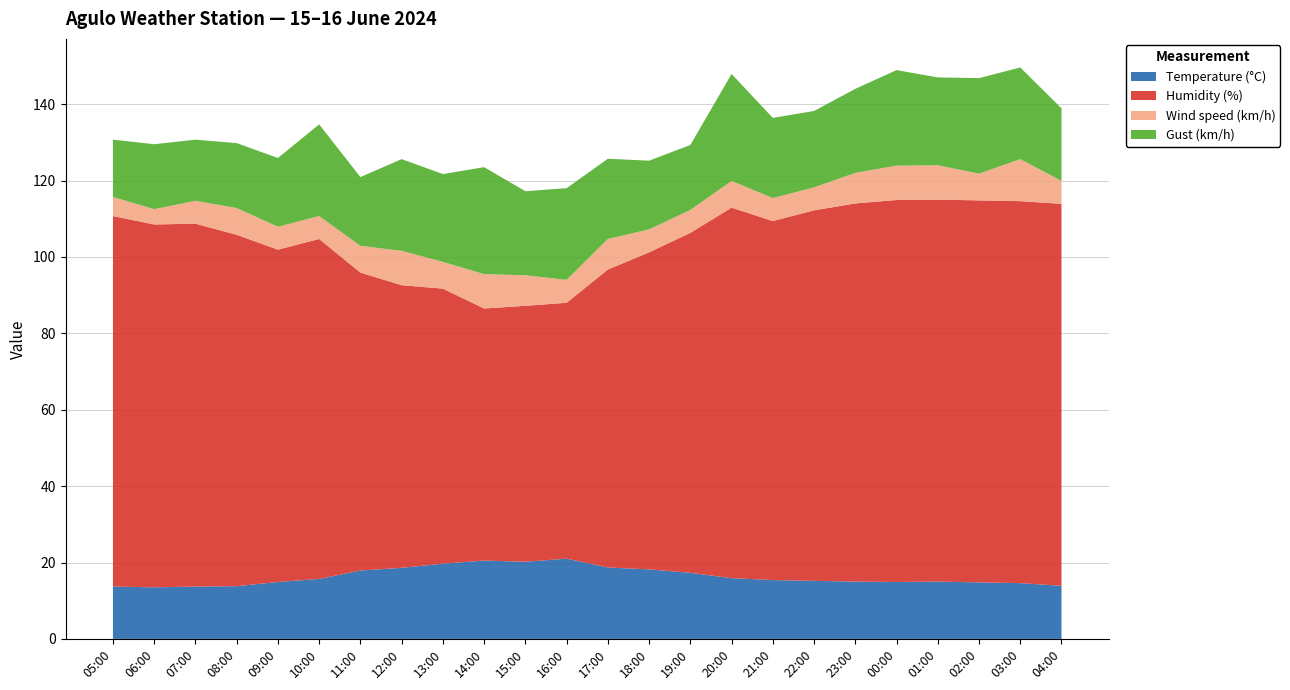

Reading right to left, list all the values displayed in this chart.

Temperature (°C): 04:00=13.9	03:00=14.6	02:00=14.8	01:00=15.0	00:00=14.9	23:00=15.0	22:00=15.2	21:00=15.4	20:00=15.9	19:00=17.3	18:00=18.2	17:00=18.7	16:00=21.0	15:00=20.2	14:00=20.5	13:00=19.7	12:00=18.6	11:00=17.9	10:00=15.7	09:00=14.9	08:00=13.8	07:00=13.7	06:00=13.5	05:00=13.7
Humidity (%): 04:00=100.0	03:00=100.0	02:00=100.0	01:00=100.0	00:00=100.0	23:00=99.0	22:00=97.0	21:00=94.0	20:00=97.0	19:00=89.0	18:00=83.0	17:00=78.0	16:00=67.0	15:00=67.0	14:00=66.0	13:00=72.0	12:00=74.0	11:00=78.0	10:00=89.0	09:00=87.0	08:00=92.0	07:00=95.0	06:00=95.0	05:00=97.0
Wind speed (km/h): 04:00=6.0	03:00=11.0	02:00=7.0	01:00=9.0	00:00=9.0	23:00=8.0	22:00=6.0	21:00=6.0	20:00=7.0	19:00=6.0	18:00=6.0	17:00=8.0	16:00=6.0	15:00=8.0	14:00=9.0	13:00=7.0	12:00=9.0	11:00=7.0	10:00=6.0	09:00=6.0	08:00=7.0	07:00=6.0	06:00=4.0	05:00=5.0
Gust (km/h): 04:00=19.0	03:00=24.0	02:00=25.0	01:00=23.0	00:00=25.0	23:00=22.0	22:00=20.0	21:00=21.0	20:00=28.0	19:00=17.0	18:00=18.0	17:00=21.0	16:00=24.0	15:00=22.0	14:00=28.0	13:00=23.0	12:00=24.0	11:00=18.0	10:00=24.0	09:00=18.0	08:00=17.0	07:00=16.0	06:00=17.0	05:00=15.0